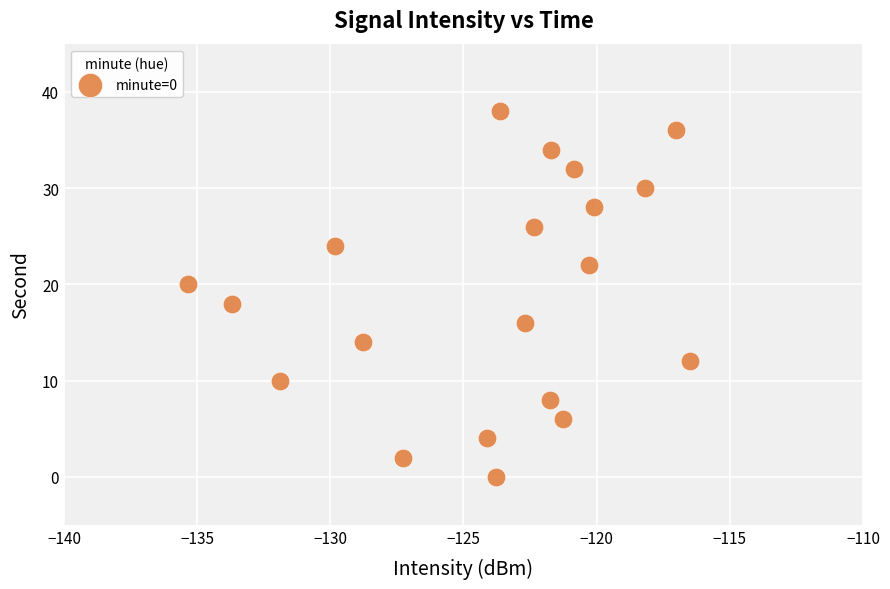

What is the range of Y values (max minus min)?

38